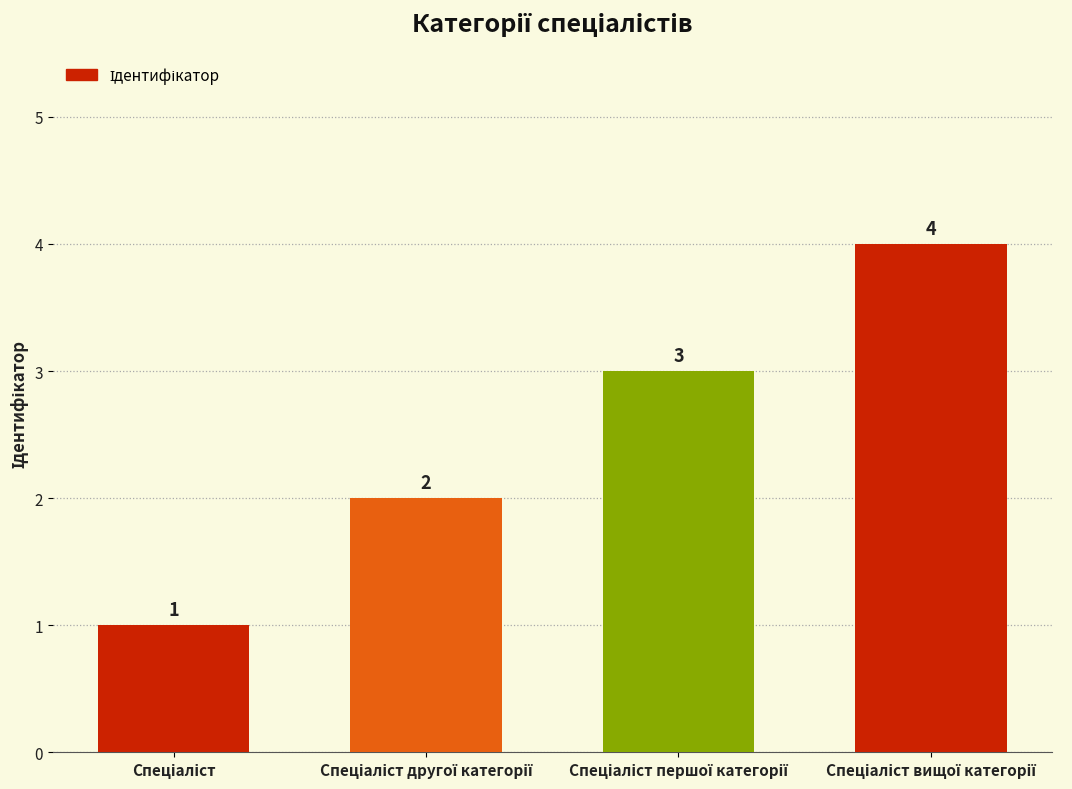

Count the values in the range 2 to 4.

3